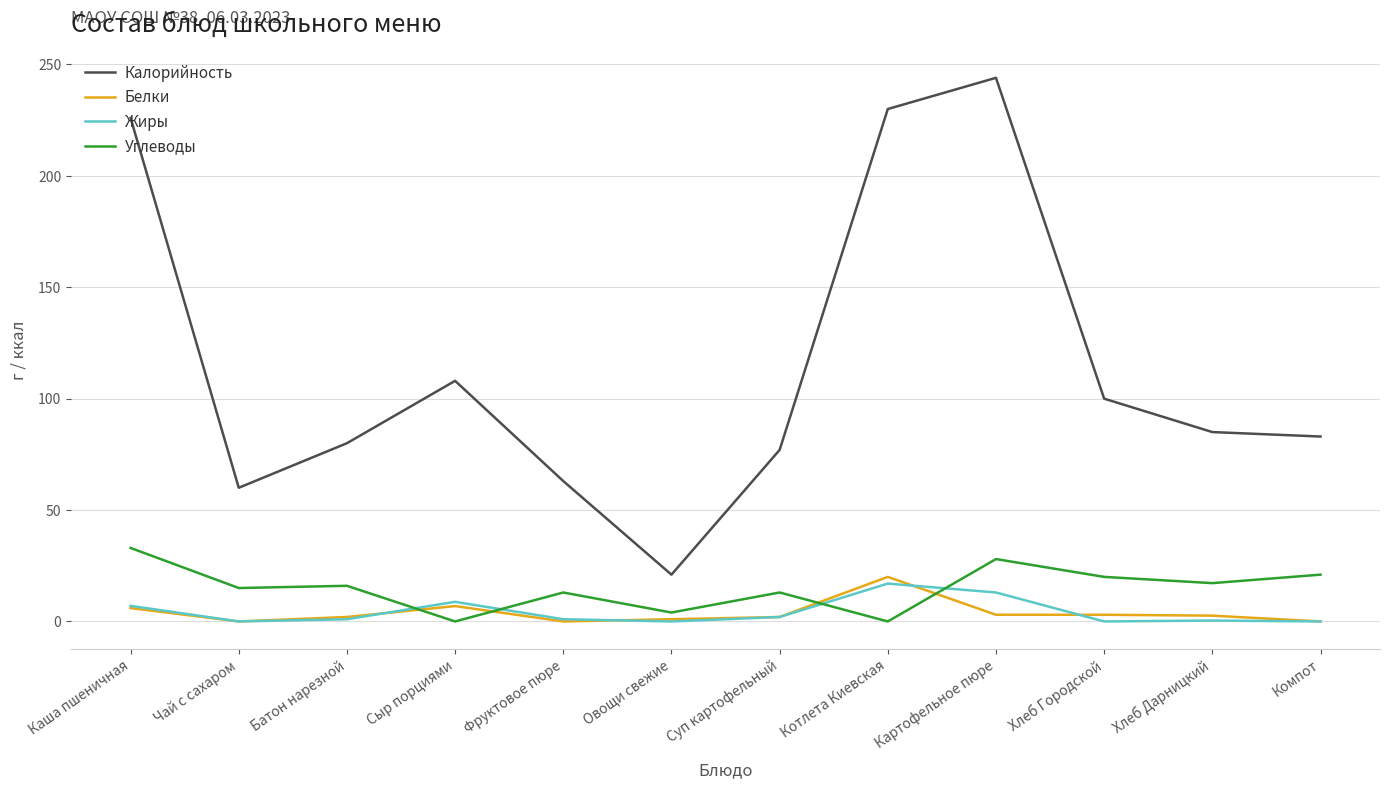

What is the difference between the Калорийность values at Компот and Каша пшеничная?

143.0